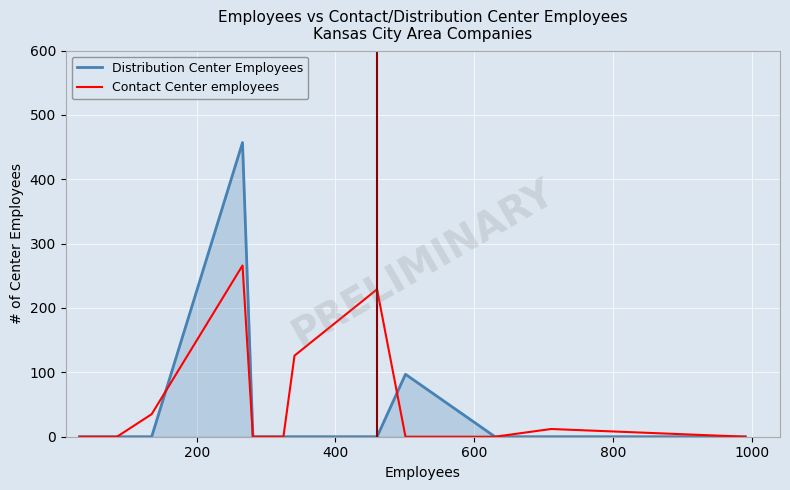

List the series in order of their peak value, highest first.

Distribution Center Employees, Contact Center employees